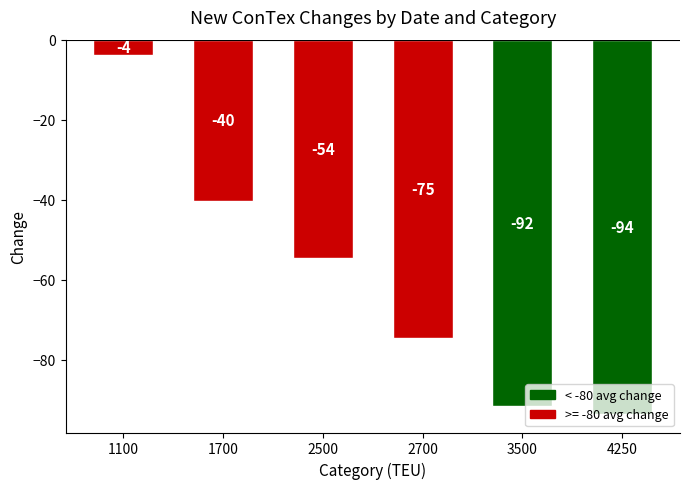

Between 4250 and 1100, which is larger?

1100